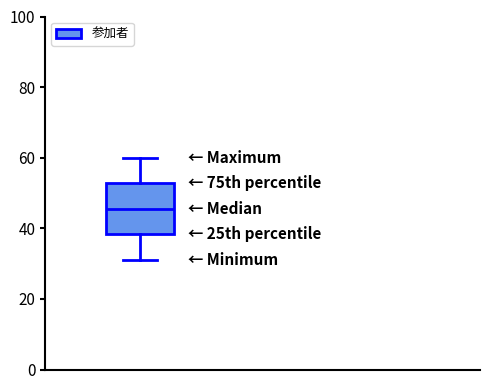

Read this box plot against the y-axis: the position of the median line, the range covered by the box, and the ends of both whiskers. The values are not printed on the chart, so give them approximately, as read against the axis.

median 46, box 38 to 52, whiskers 32 to 60